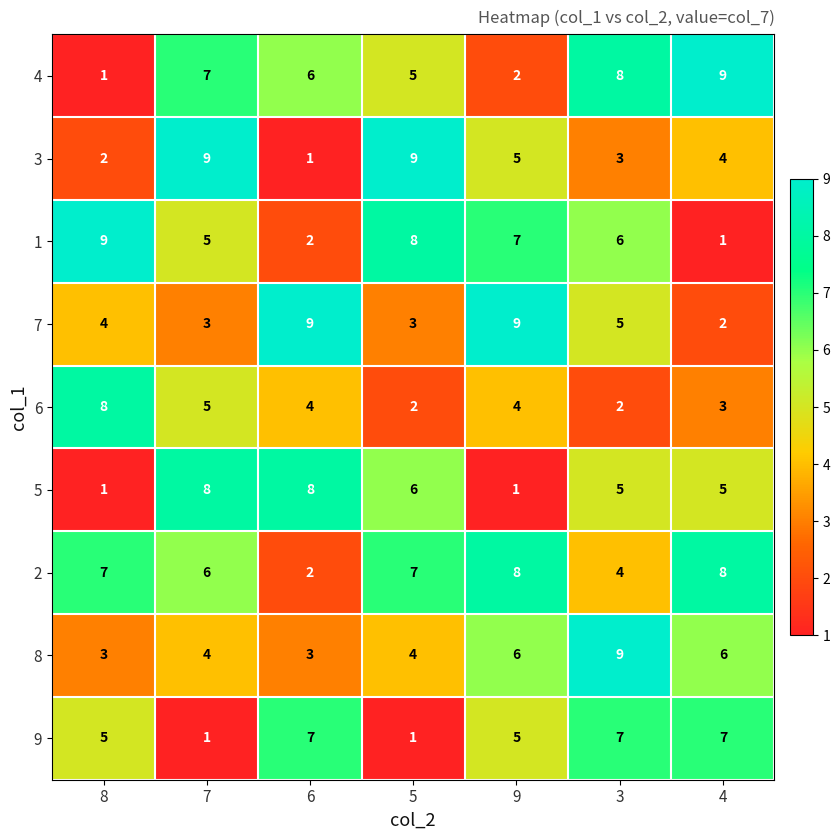

List the labels in order of 4 value, smallest first.

8, 9, 5, 6, 7, 3, 4